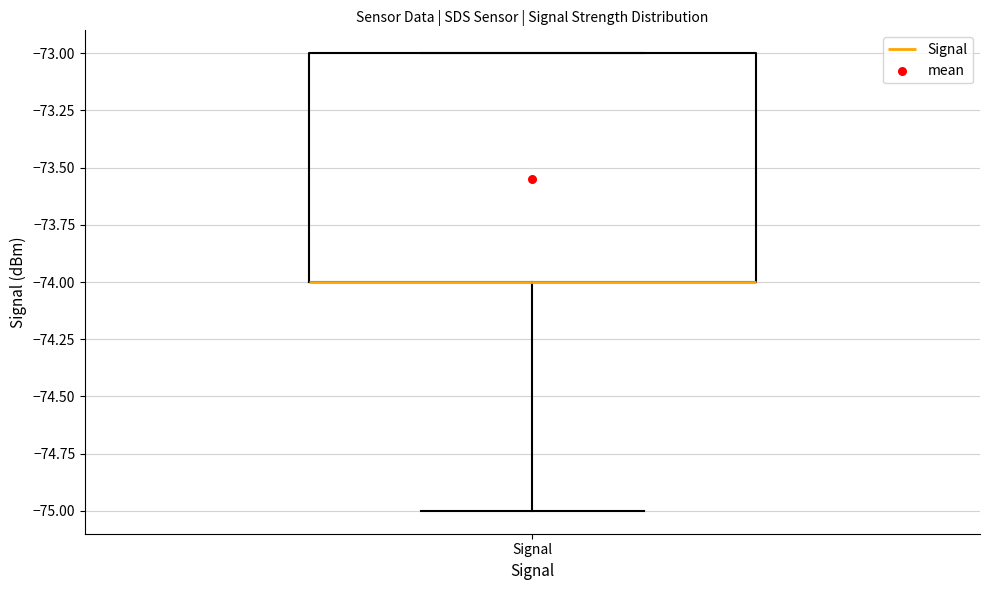

Transcribe this box plot: give where the median line is, the range the box spans, and where the two whiskers end, as read against the y-axis. The values are not printed on the chart, so give them approximately, as read against the axis.

median -74 (drawn on the box's lower edge), box -74 to -73, whiskers -75 to -73